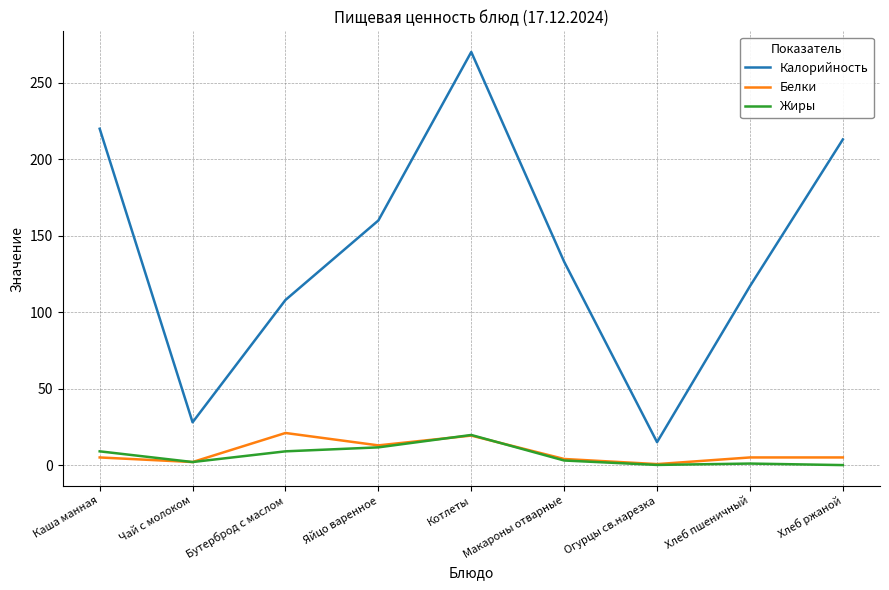

Which series has the widest spread of values?

Калорийность